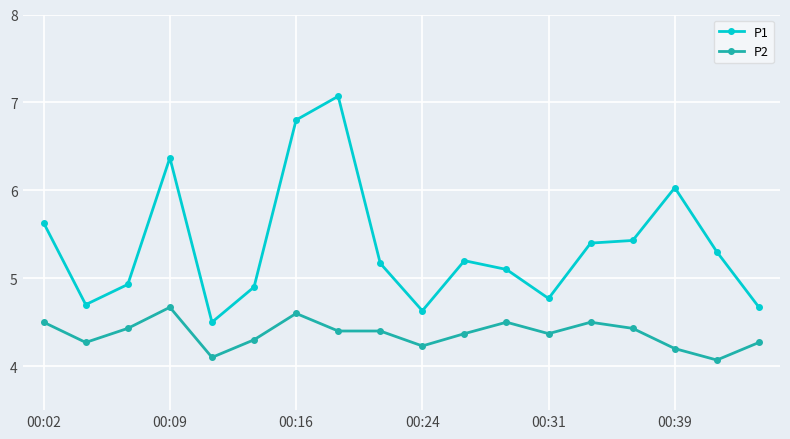

Count the P2 values in the range 4 to 5.

18